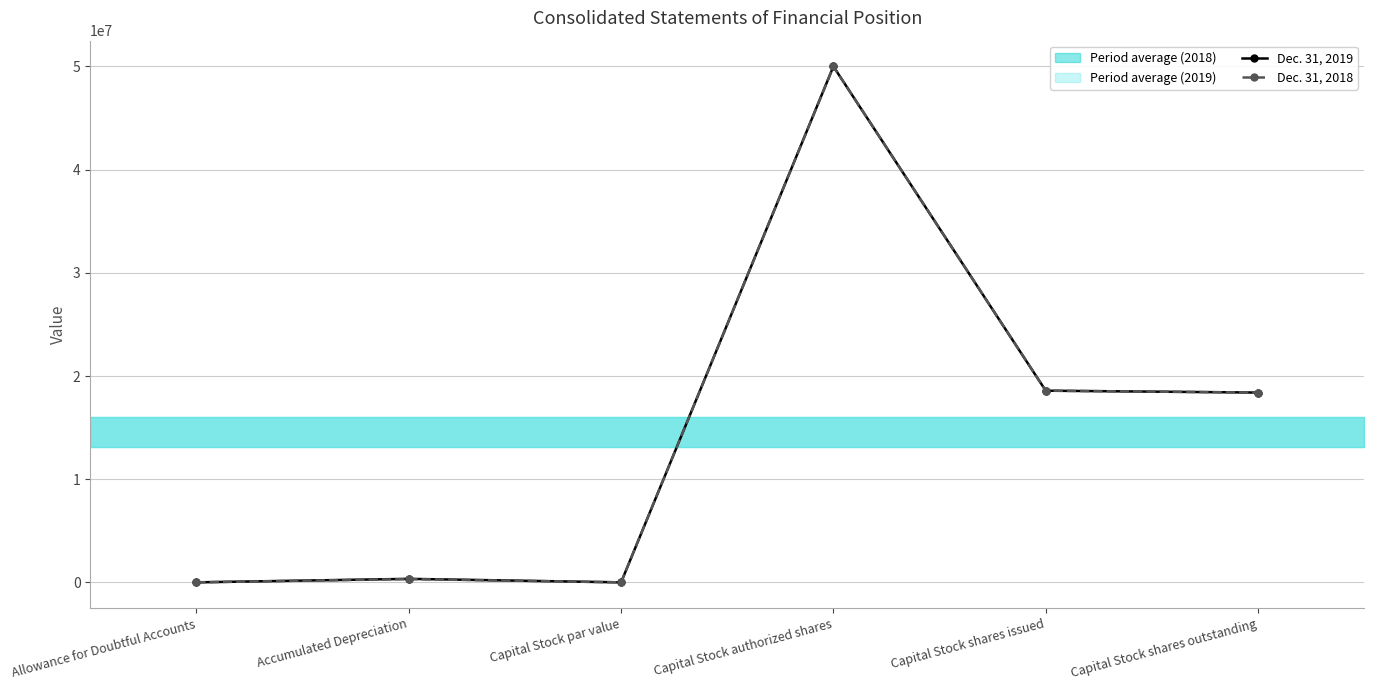

Read the Dec. 31, 2019 value at Capital Stock authorized shares, to the nearest 100.

50000000